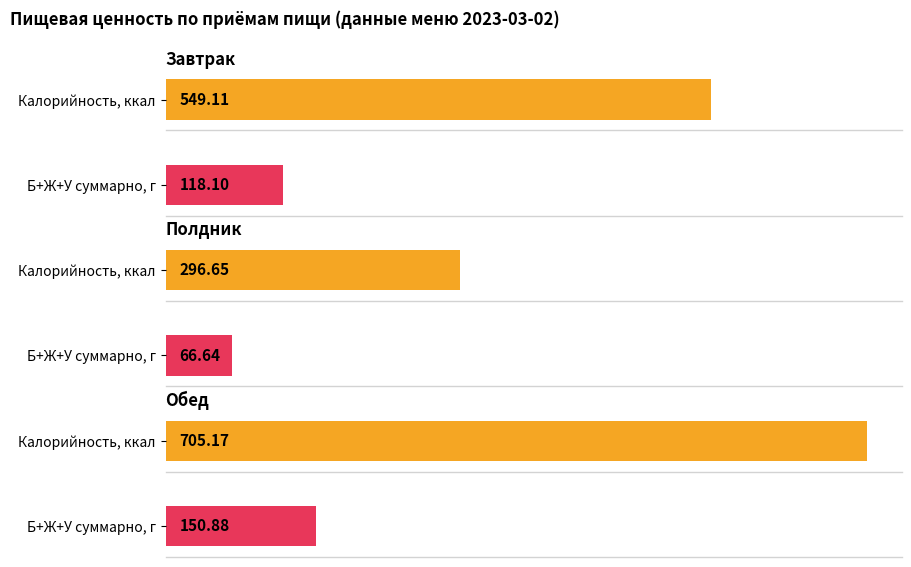

At which category is the sum across all series the highest?

Обед